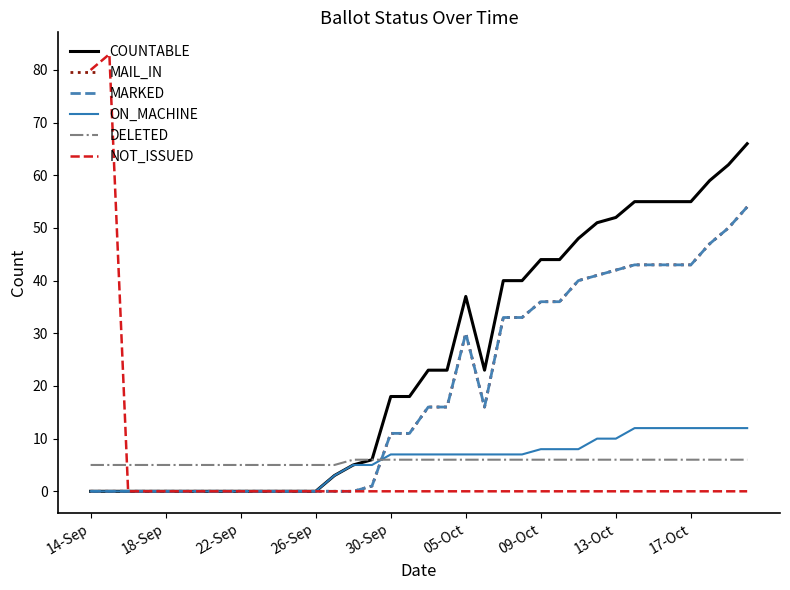

True or false: NOT_ISSUED and COUNTABLE cross at least once.

False